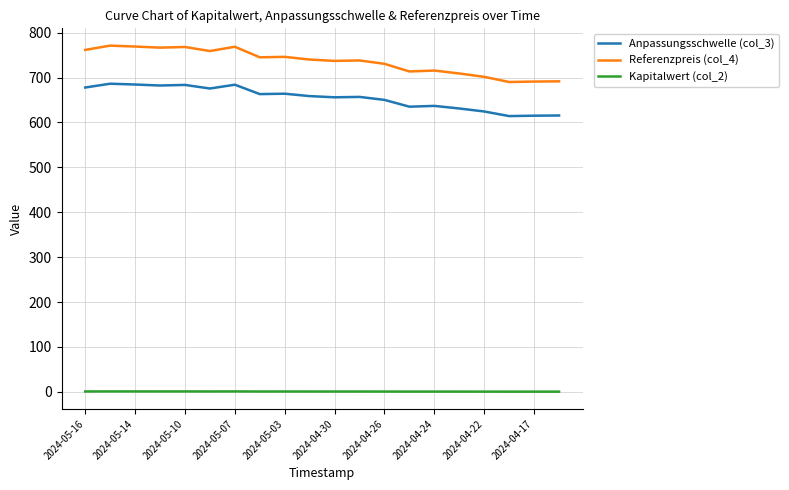

Which series has the largest total across all categories?

Referenzpreis (col_4)